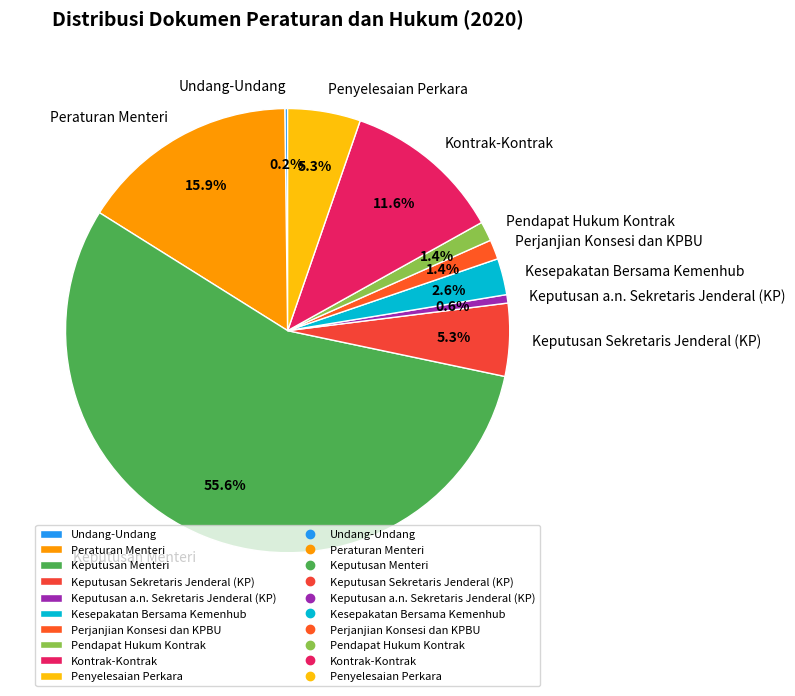

Which has a higher value, Kontrak-Kontrak or Keputusan a.n. Sekretaris Jenderal (KP)?

Kontrak-Kontrak